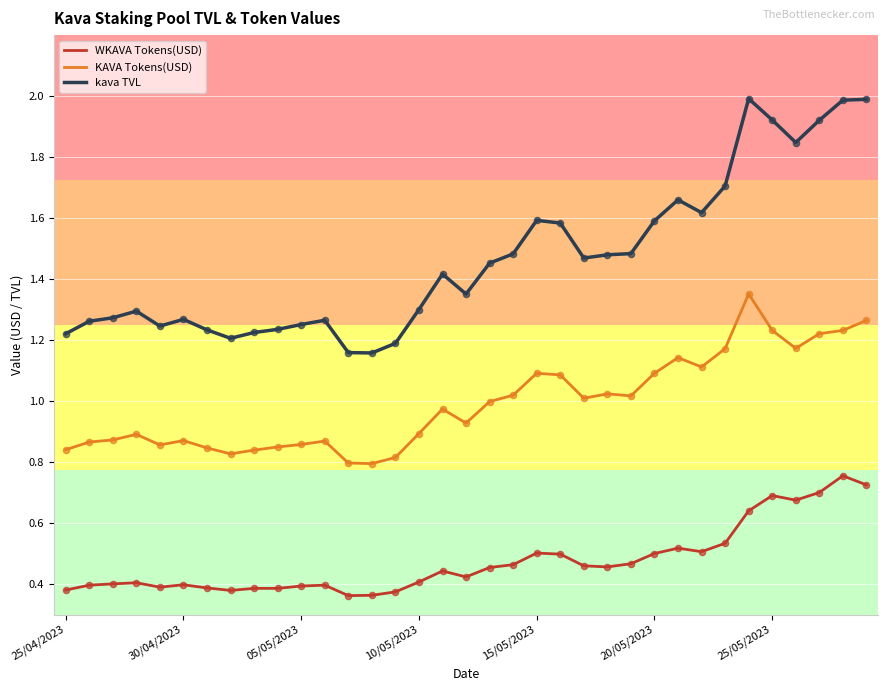

What are all the series names shown in the legend?

WKAVA Tokens(USD), KAVA Tokens(USD), kava TVL